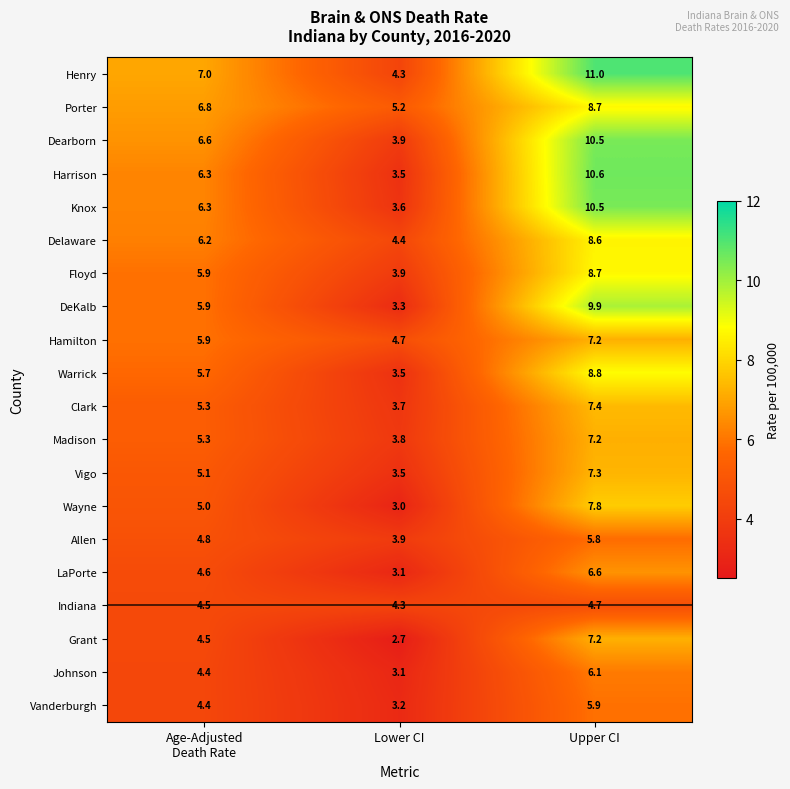

How many categories are shown in the chart?

3